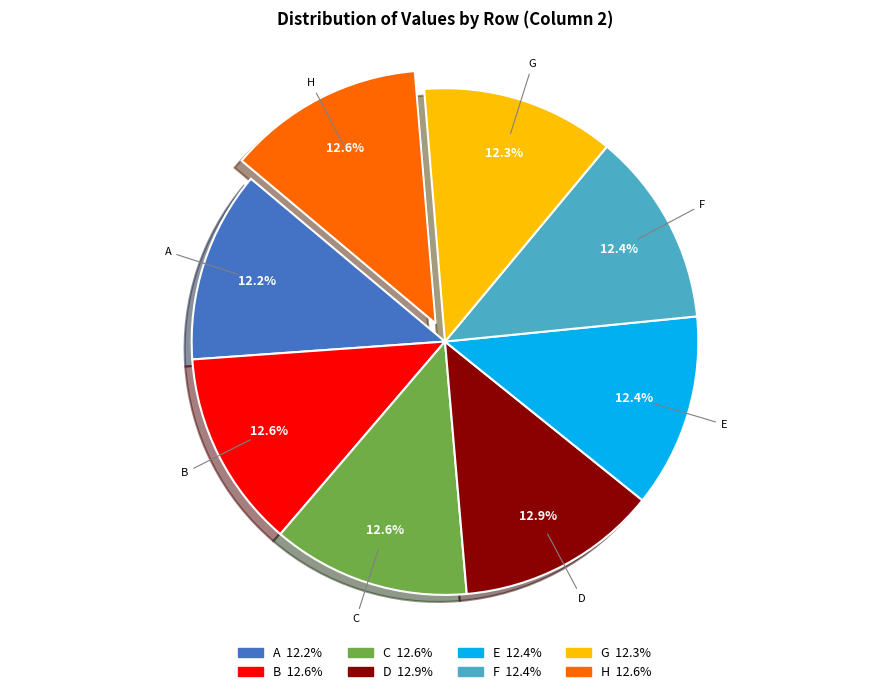

Is E the majority of the pie?

No